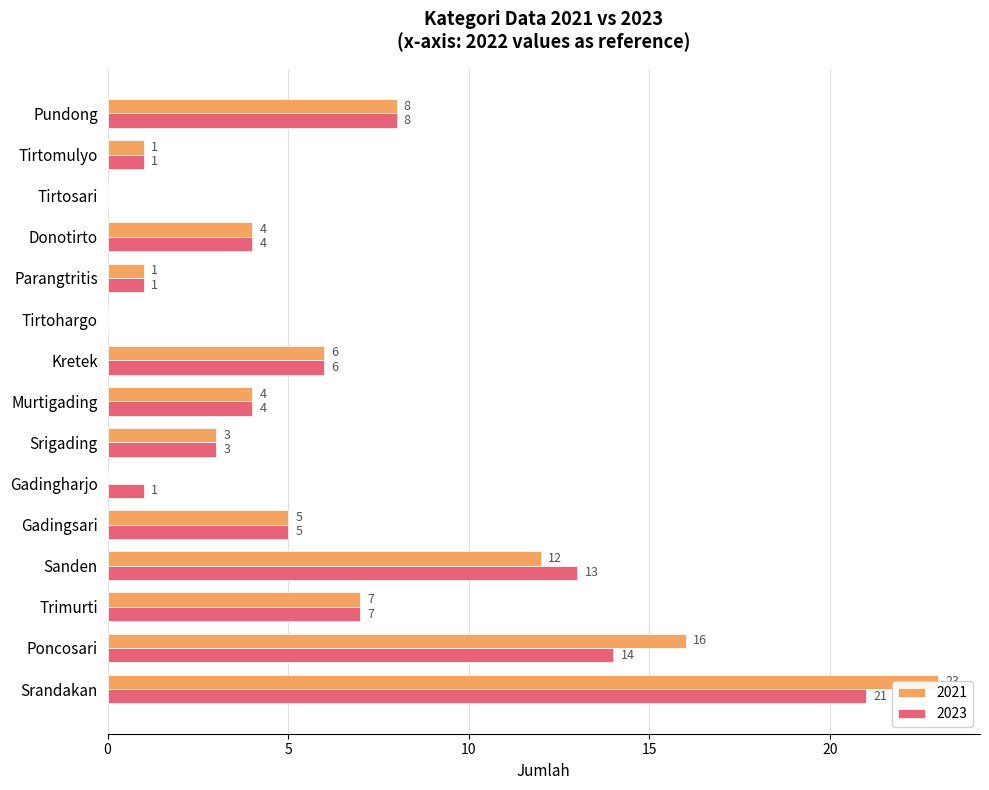

What position from the left is Srandakan?

1